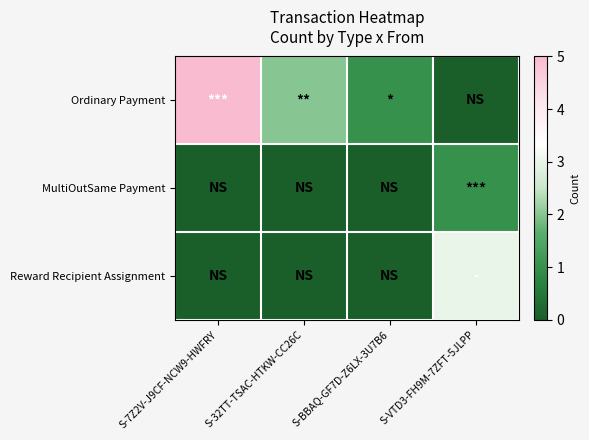

Count the number of categories in the chart.

4